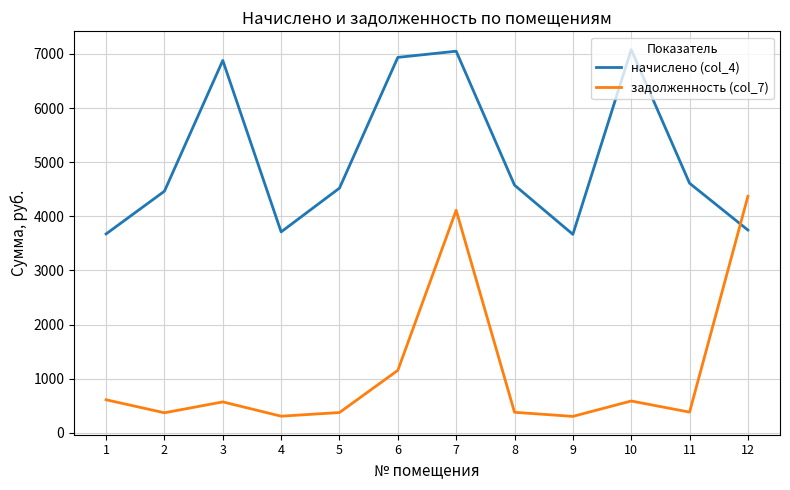

What is the spread (max minus min) of values at 2?

4092.1